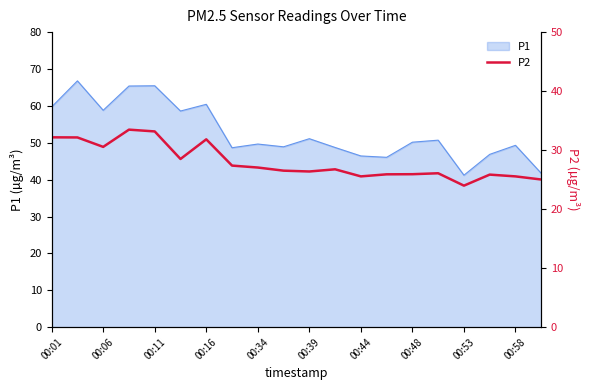

Between 19 and 17, which is larger?

17